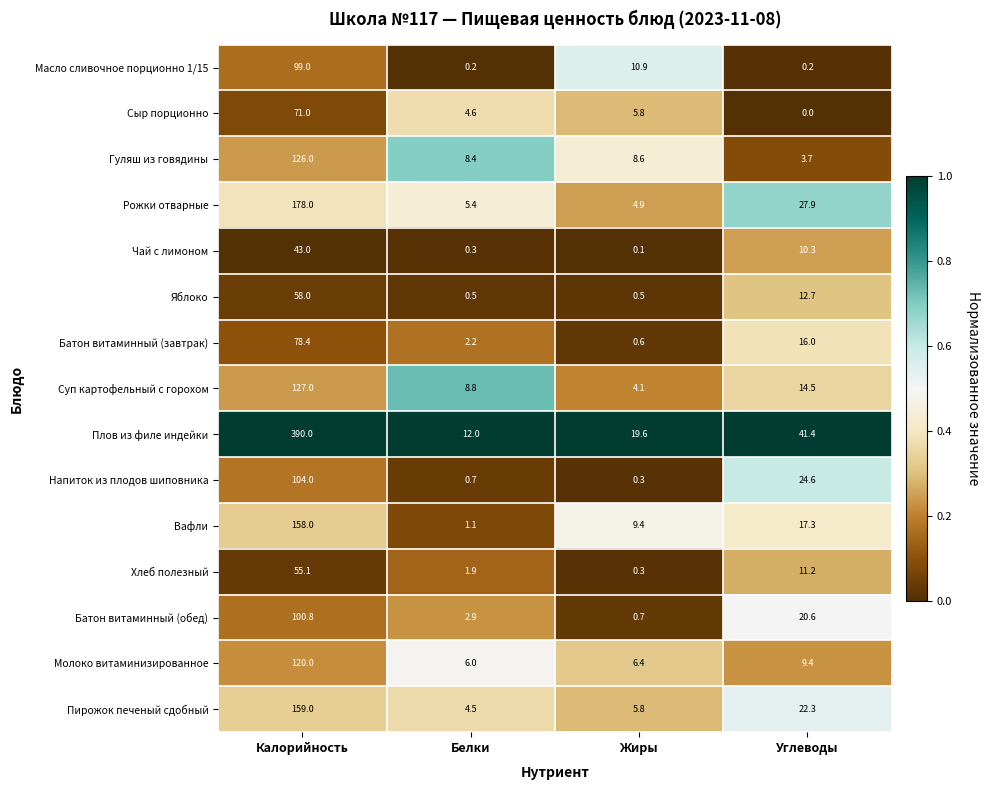

Read the Батон витаминный (завтрак) value at Белки.

2.2